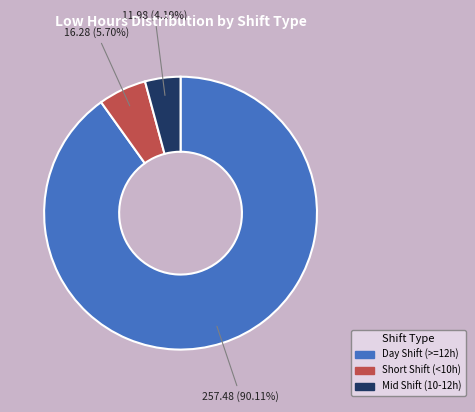

Does any single category account for the majority?

Yes